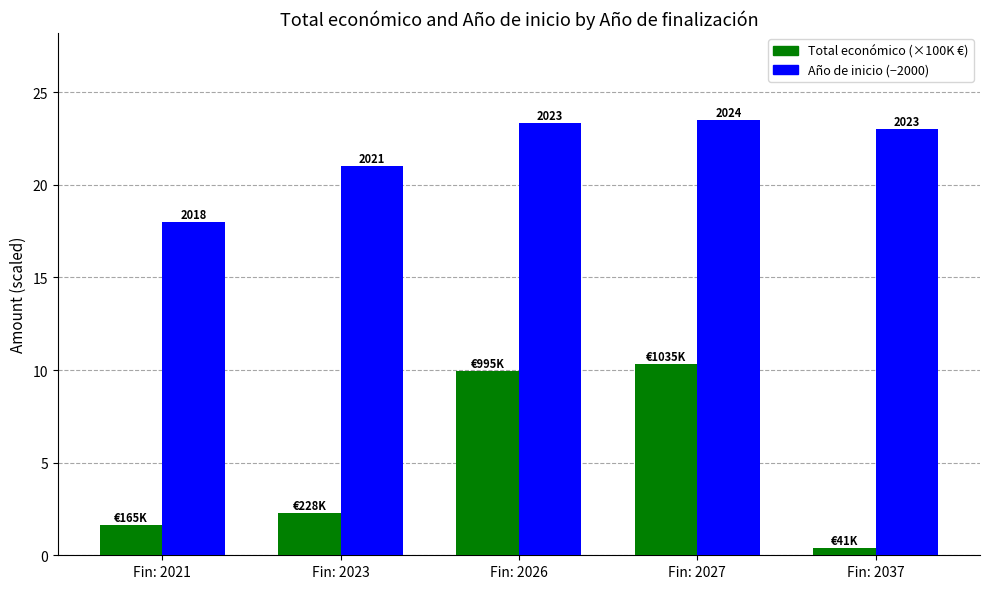

What is the difference between the Total económico (×100K €) values at Fin: 2026 and Fin: 2023?

7.7